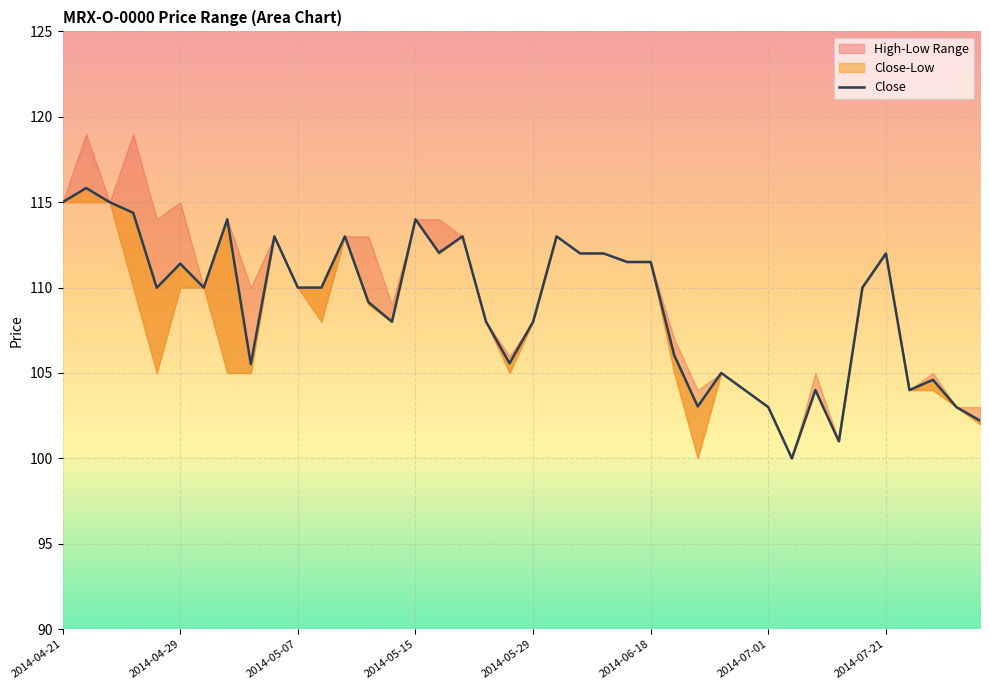

What is the sum of all values?

4356.8